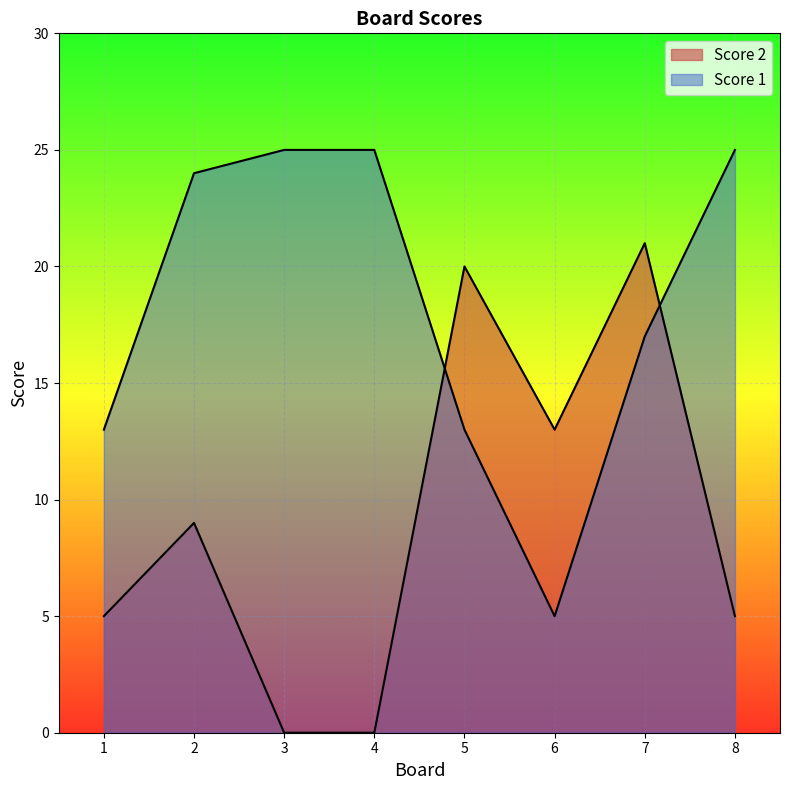

What is the sum of the Score 2 values at 6 and 8?

18